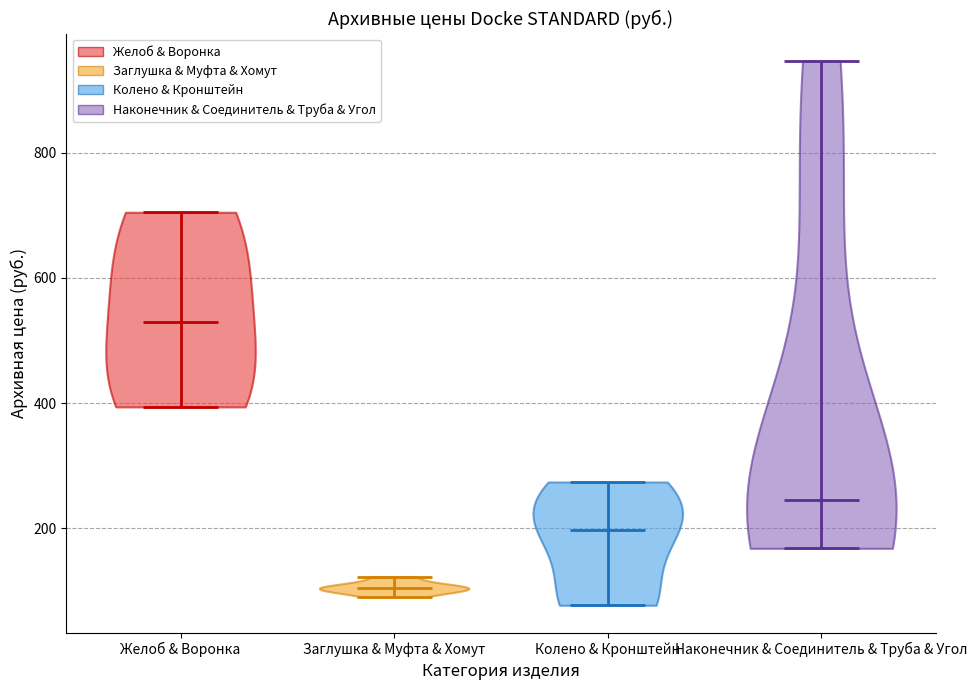

Reading left to right, read every violin against the y-axis: where its median line is, and the lowest and highest points it reaches. The values are not printed on the chart, so give them approximately, as read against the axis.

Желоб & Воронка: median line 520, lowest point 400, highest point 700
Заглушка & Муфта & Хомут: median line 100, lowest point 100, highest point 120
Колено & Кронштейн: median line 200, lowest point 80, highest point 280
Наконечник & Соединитель & Труба & Угол: median line 240, lowest point 160, highest point 940